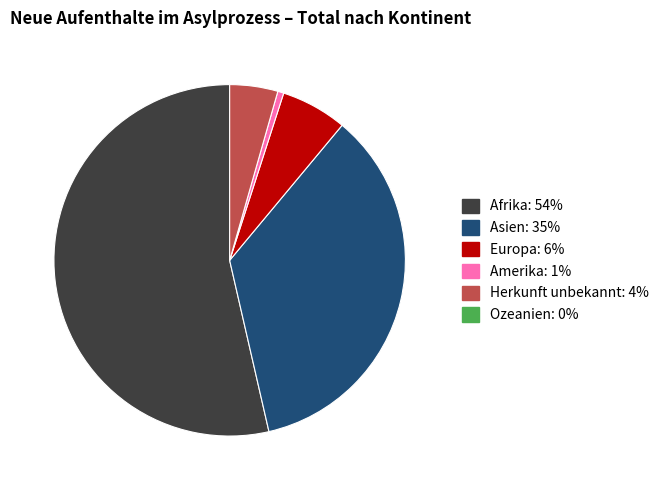

Count the number of slices in the pie.

5